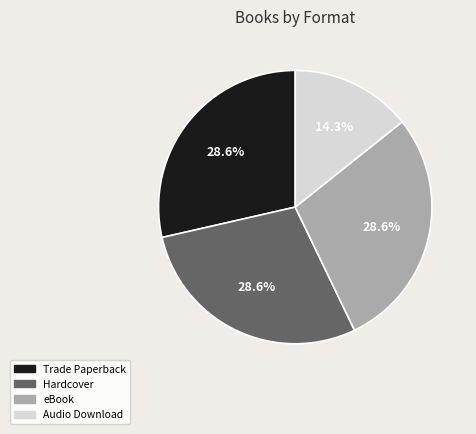

To the nearest percent, what is the combined percentage of Trade Paperback and Audio Download?

43%